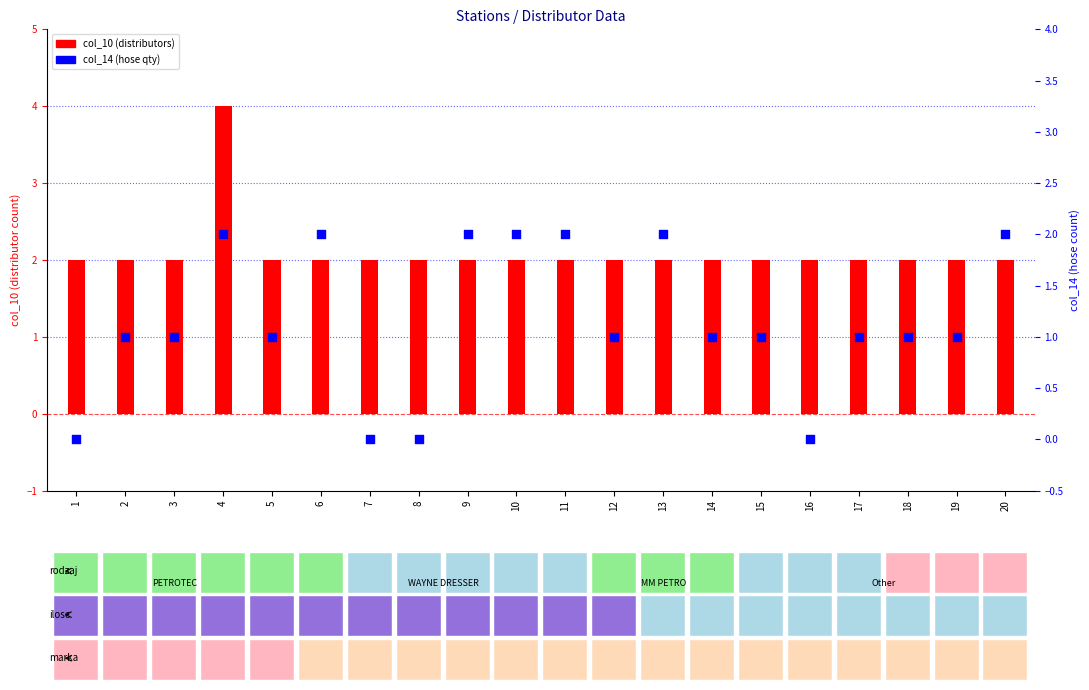

Which series has the largest total across all categories?

col_10 (distributors)